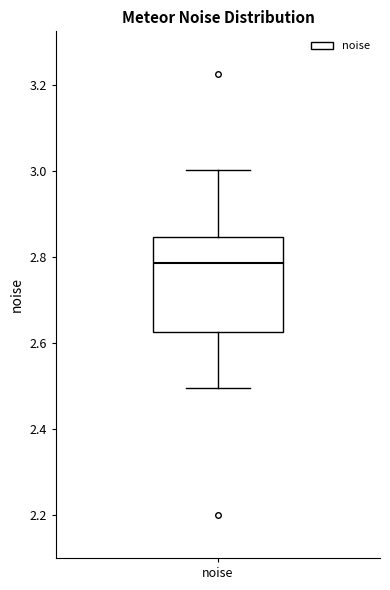

Transcribe this box plot: give where the median line is, the range the box spans, and where the two whiskers end, as read against the y-axis. The values are not printed on the chart, so give them approximately, as read against the axis.

median 2.78, box 2.62 to 2.84, whiskers 2.50 to 3.00